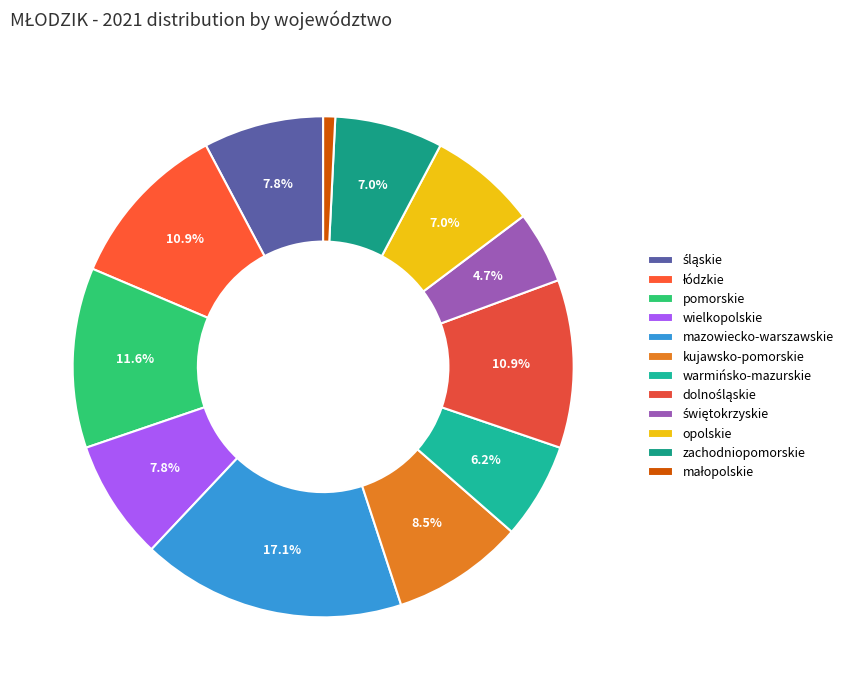

Combined, what portion of the pie is kujawsko-pomorskie and małopolskie?

9.3%